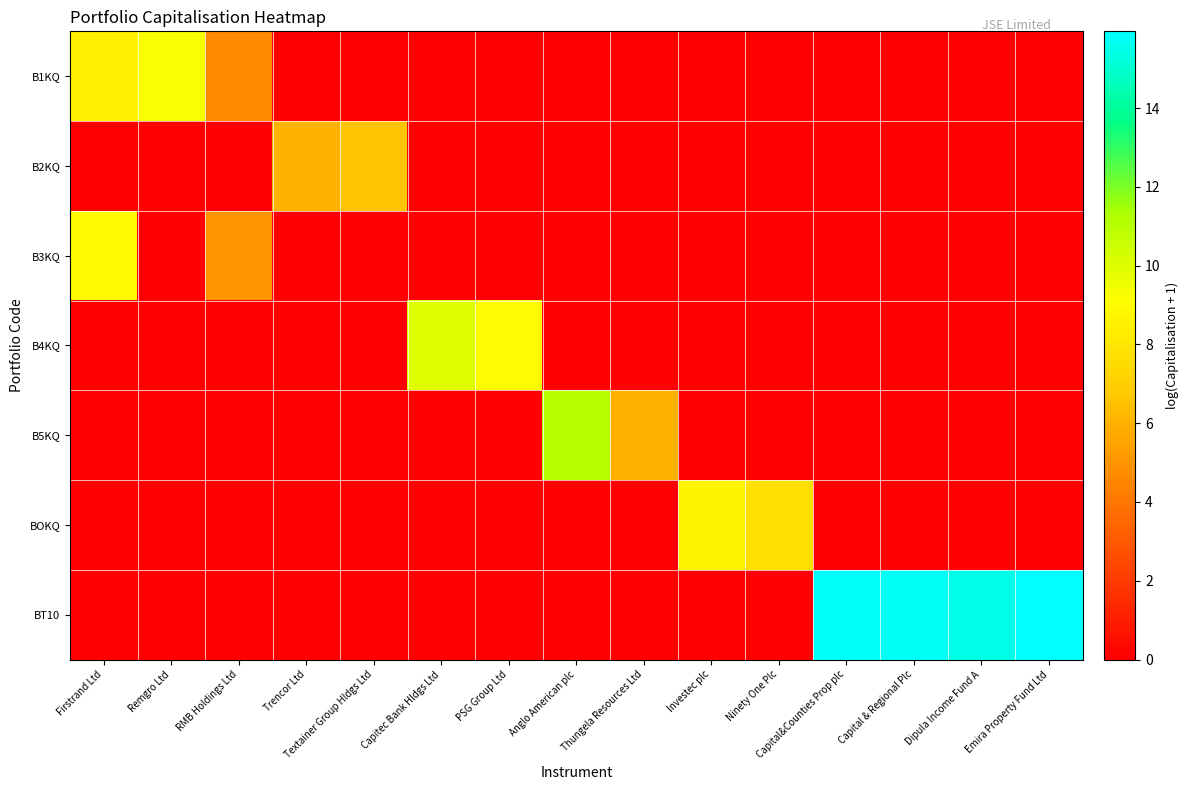

What is the total value across all series at Trencor Ltd?

6.0